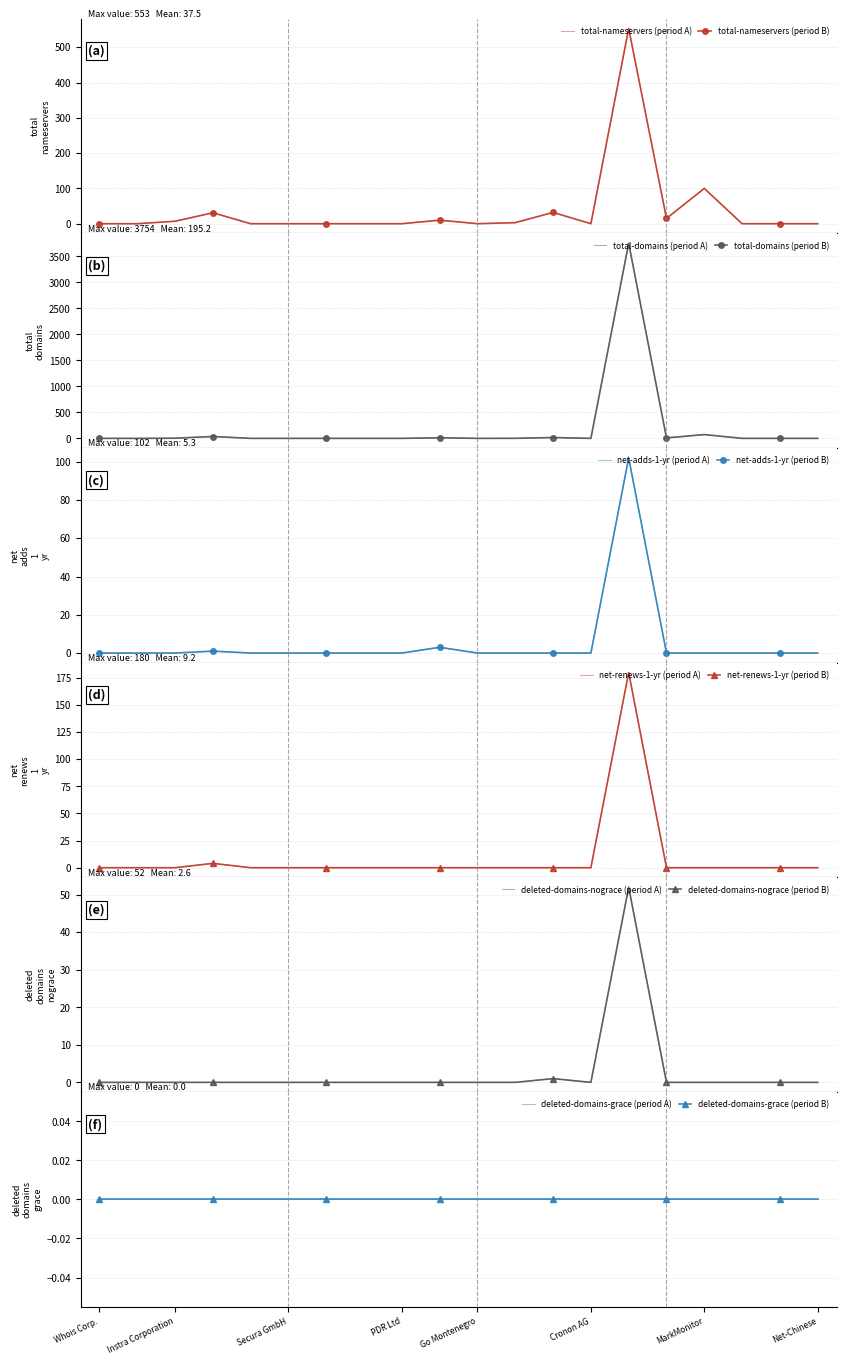

How many interior local peaks does the total-domains series have?

5